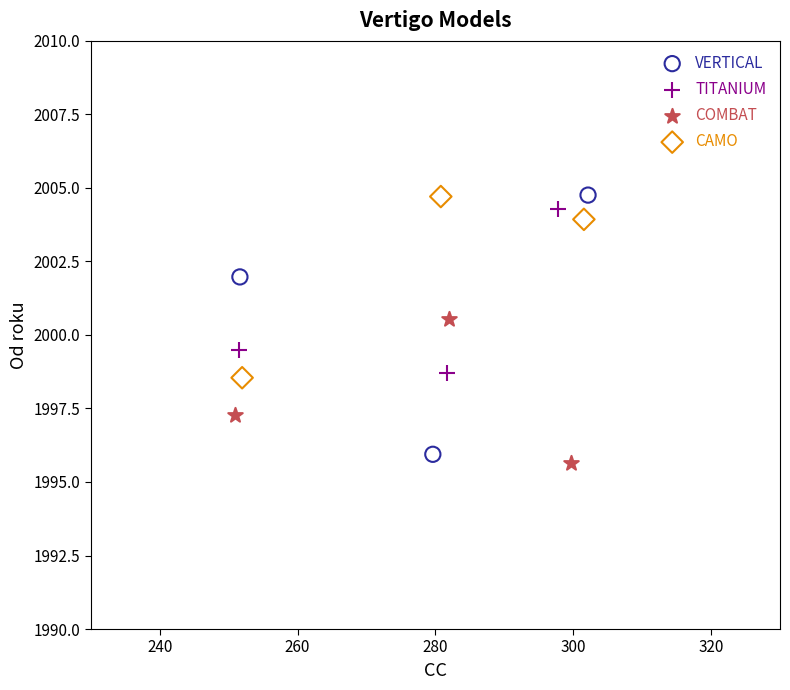

Which series has the largest Y range (max minus min)?

VERTICAL